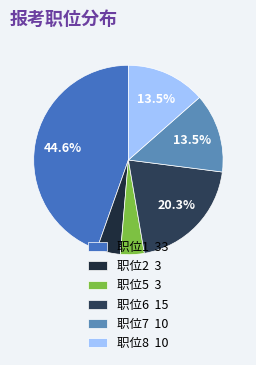

Rank the categories by value from highest to lowest.

1, 6, 7, 8, 2, 5